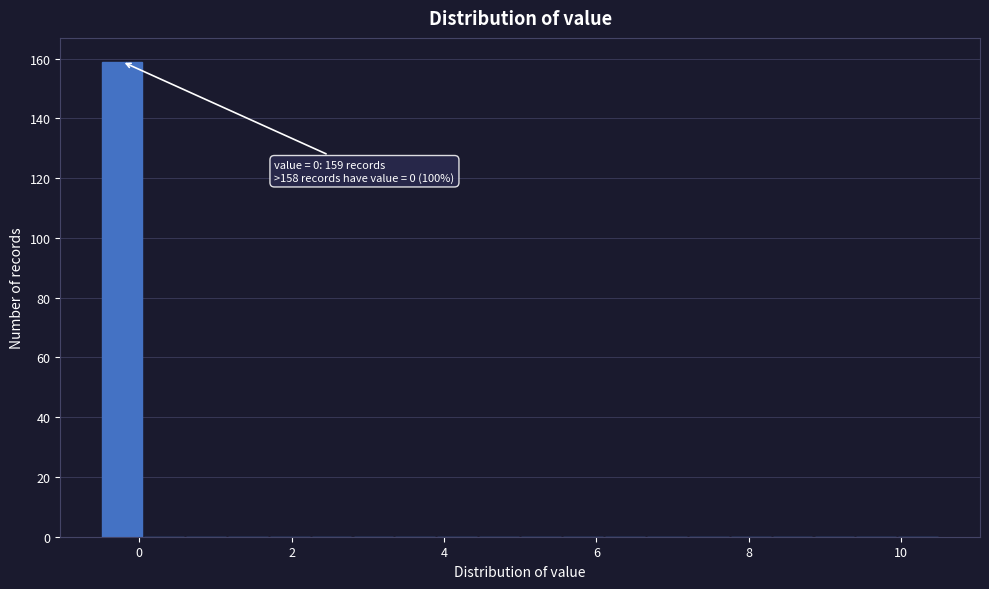

Around what value on the x-axis is the tallest bar? Give the approximate position of its centre, as read against the axis.

-0.2